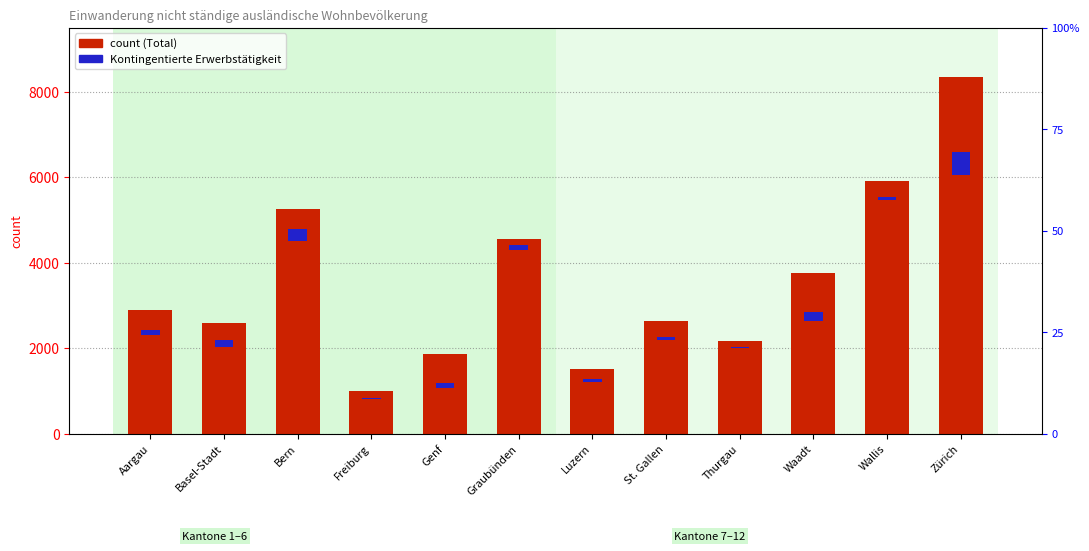

Reading left to right, extract all data points from this chart.

Total (count): 2895	2599	5252	1012	1869	4567	1525	2636	2176	3751	5921	8355
Kontingentierte Erwerbstätigkeit: 105	172	270	19	134	116	70	78	35	211	62	552